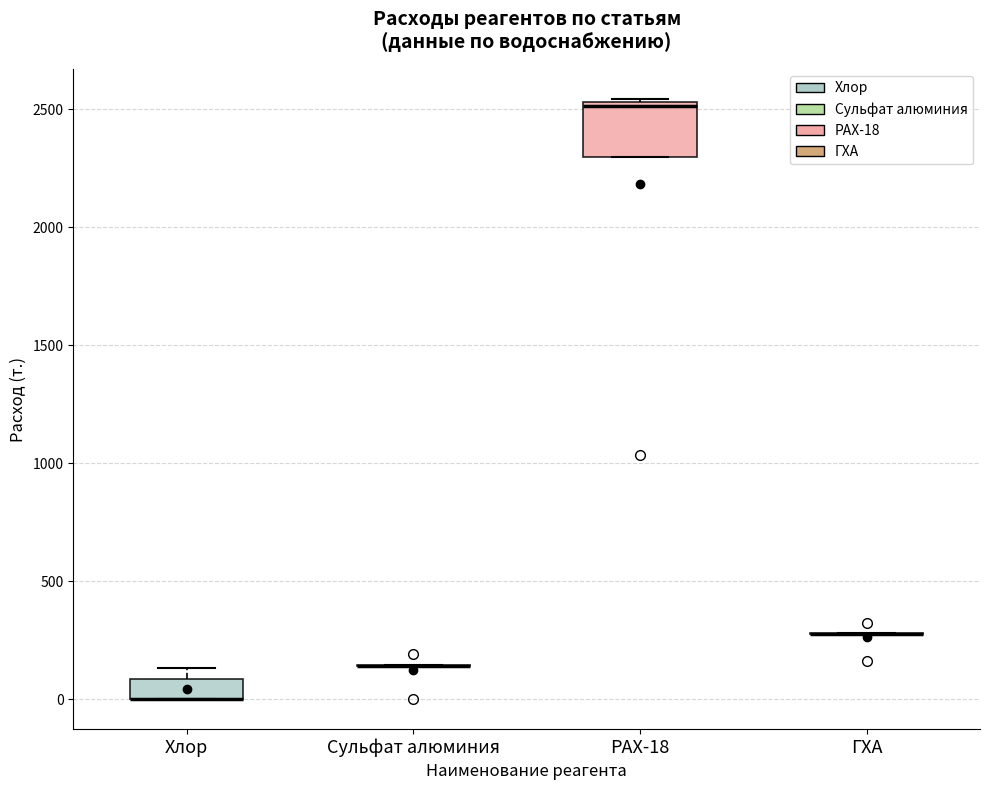

Reading left to right, transcribe this box plot: for each box, give where its median line is, the range the box spans, and where its two whiskers end, as read against the y-axis. The values are not printed on the chart, so give them approximately, as read against the axis.

Хлор: median 0 (drawn on the box's lower edge), box 0 to 100, whiskers 0 to 150
Сульфат алюминия: box collapsed to a line at 150, whiskers 150 to 150
РАХ-18: median 2500, box 2300 to 2550, whiskers 2300 to 2550
ГХА: box collapsed to a line at 300, whiskers 300 to 300